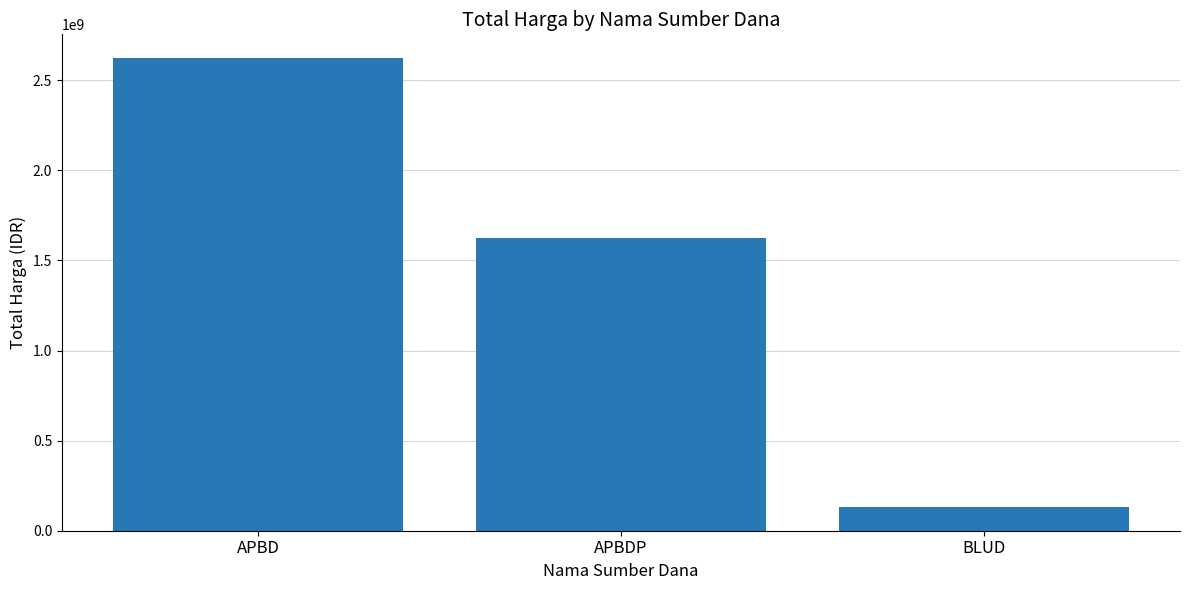

Reading right to left, transcribe all the data shown in this chart.

129791000	1622018150	2623786025